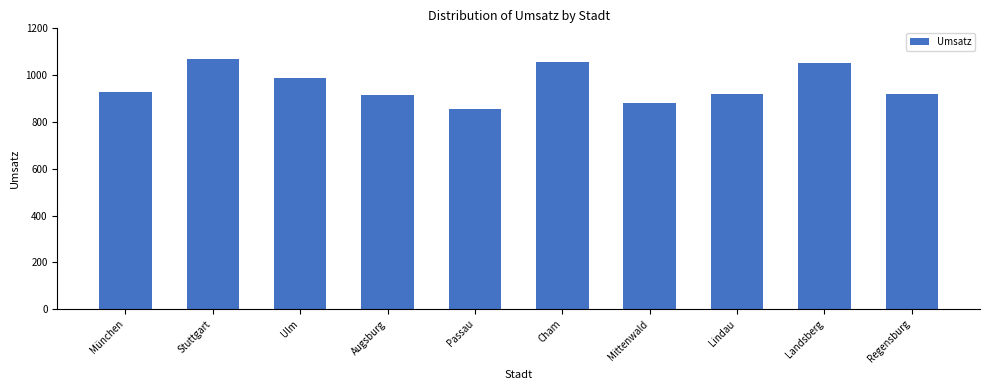

True or false: the data shows 914 at Augsburg.

True